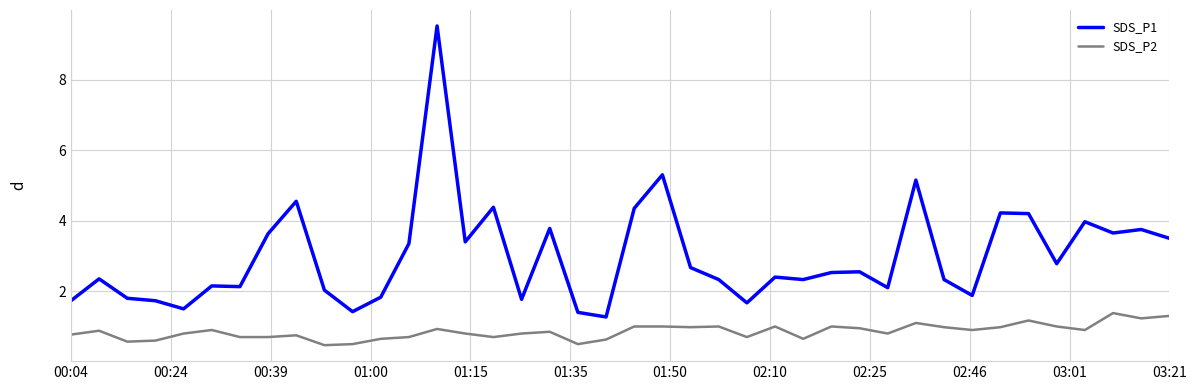

What is the lowest value of the SDS_P2 series?

0.5